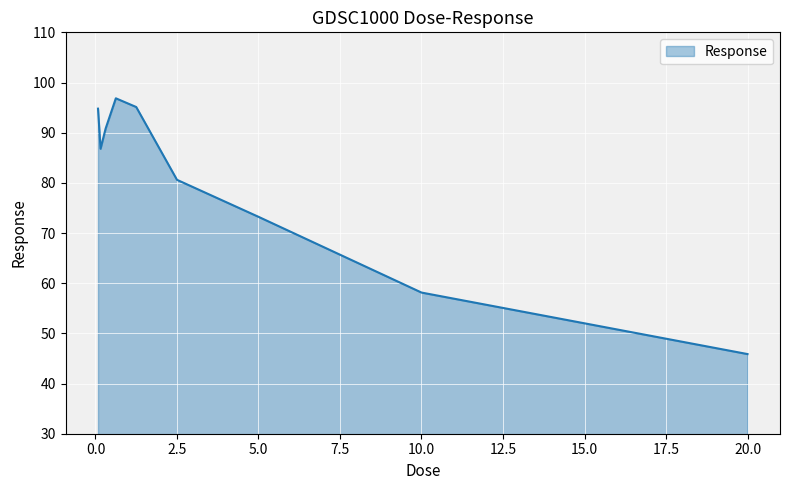

What is the smallest value displayed?

45.9